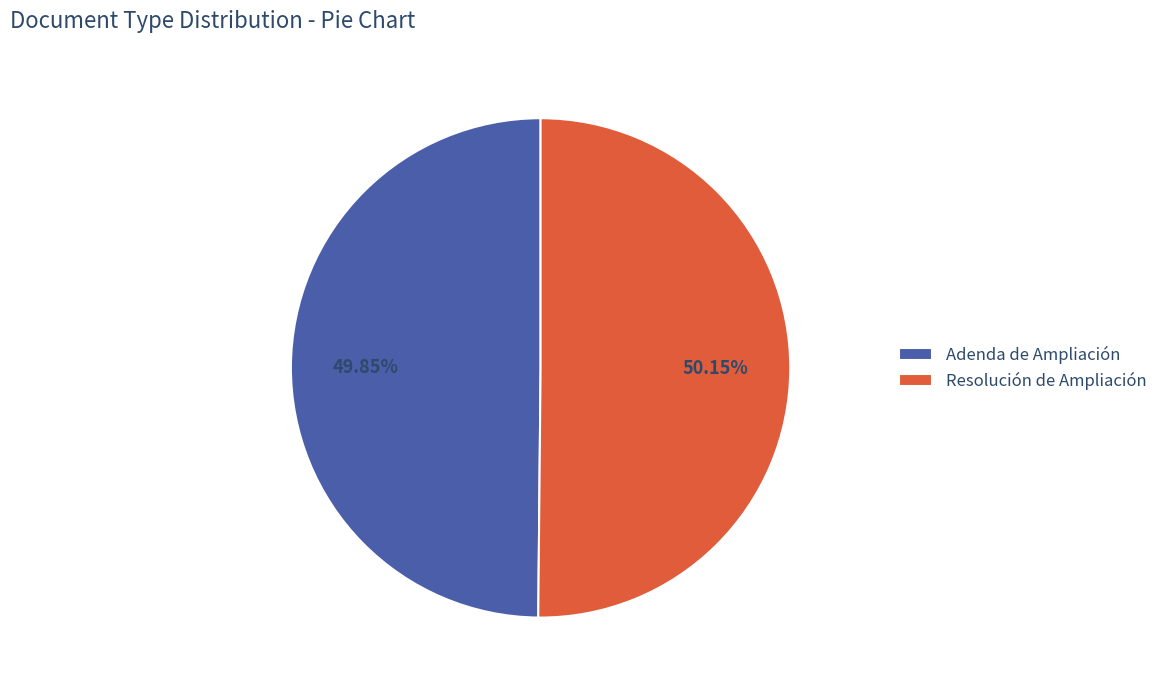

The Resolución de Ampliación slice represents 50% of the pie. True or false?

True